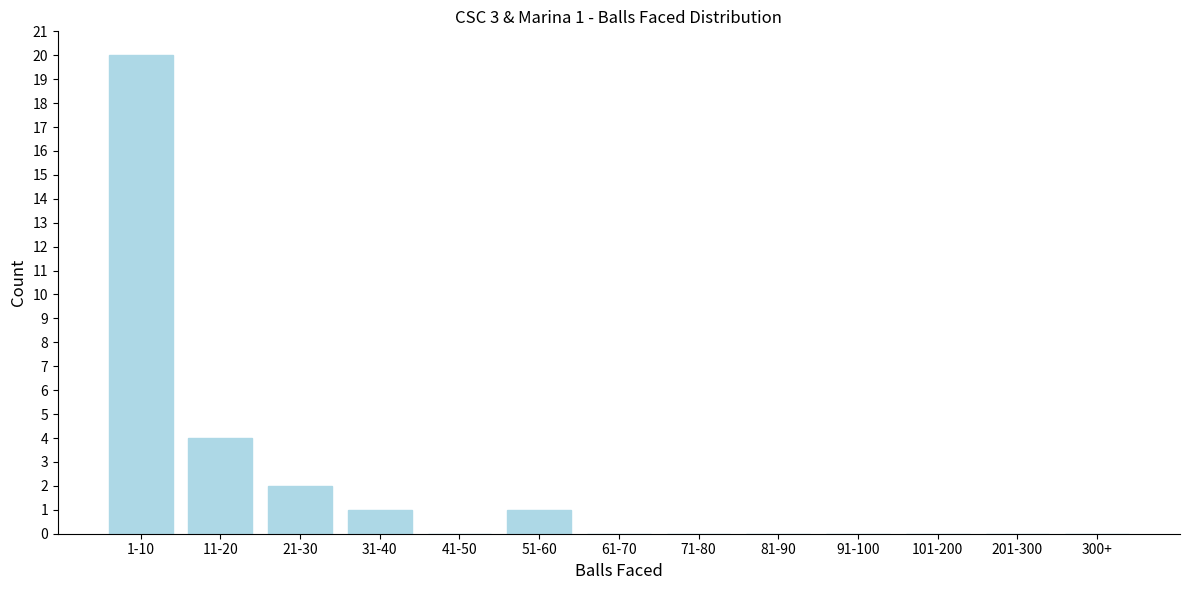

Reading left to right, list all the values displayed in this chart.

1-10=20	11-20=4	21-30=2	31-40=1	41-50=0	51-60=1	61-70=0	71-80=0	81-90=0	91-100=0	101-200=0	201-300=0	300+=0